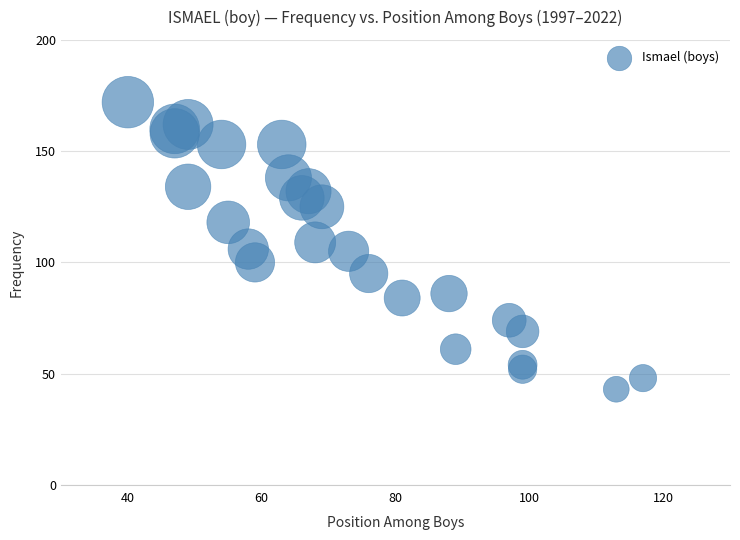

What is the range of Y values (max minus min)?

129